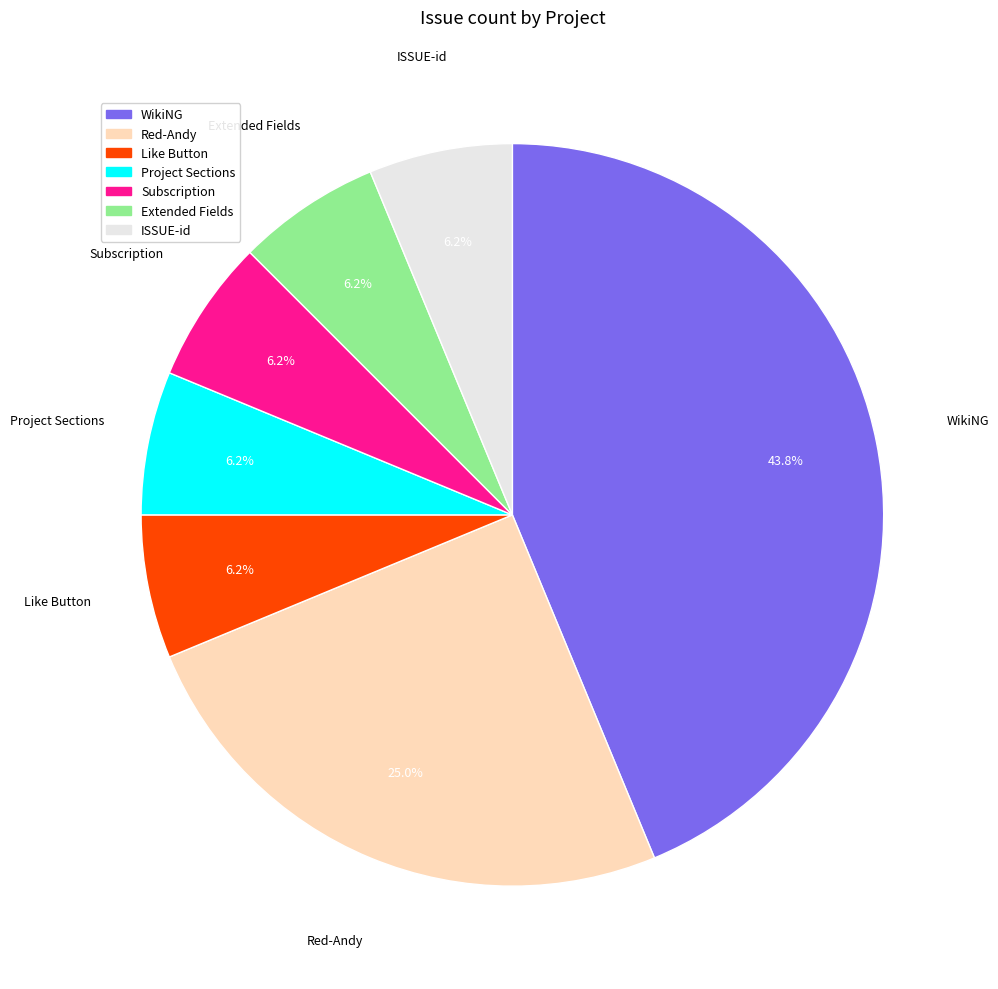

Do Like Button and ISSUE-id together represent more than half of the pie?

No